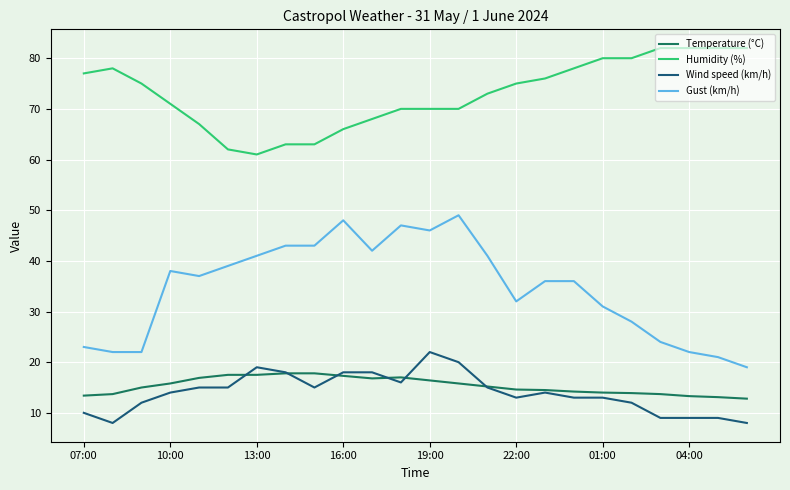

Which series has the largest total across all categories?

Humidity (%)